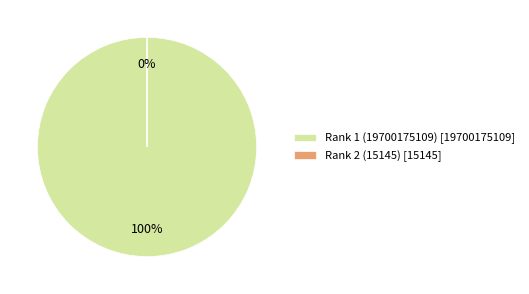

To the nearest percent, what is the average slice percentage?

50%